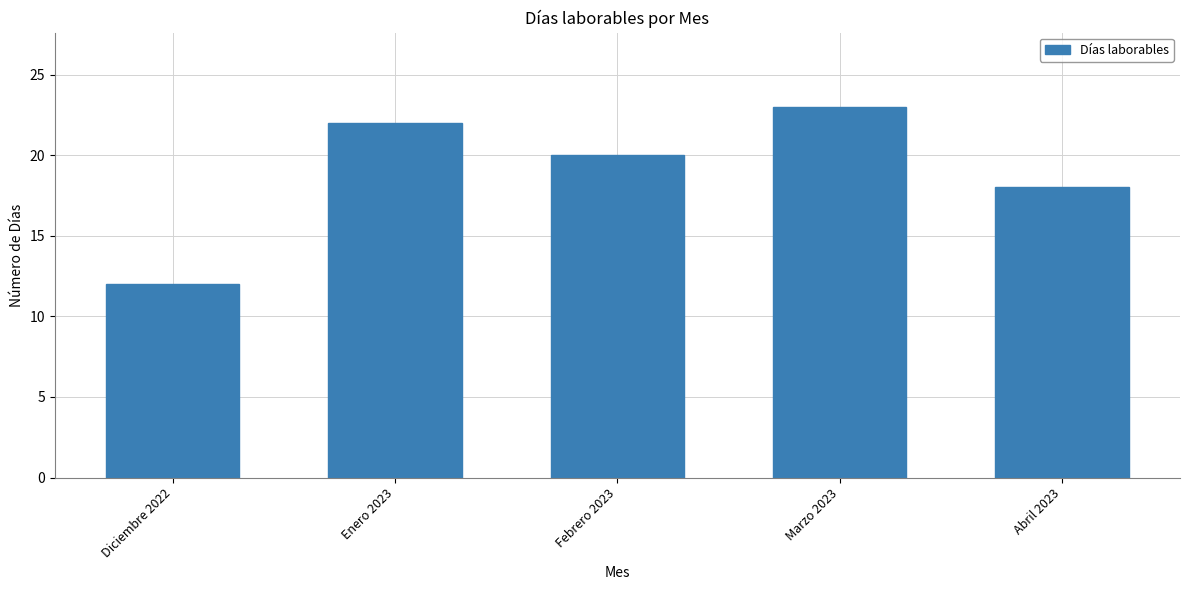

Which label corresponds to the largest value in the chart?

Marzo 2023